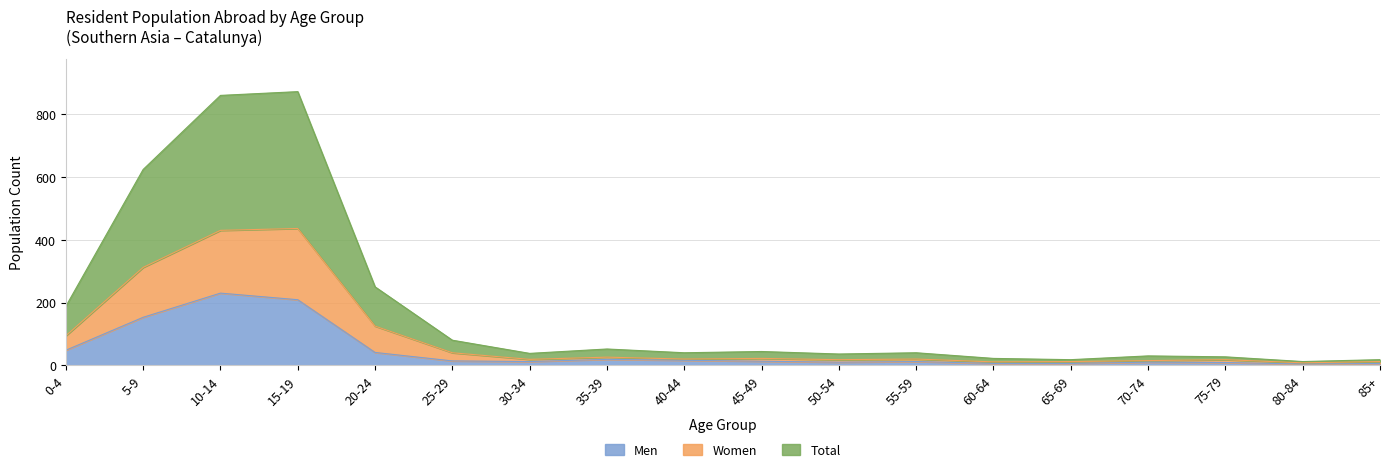

True or false: Total and Men intersect in this chart.

False